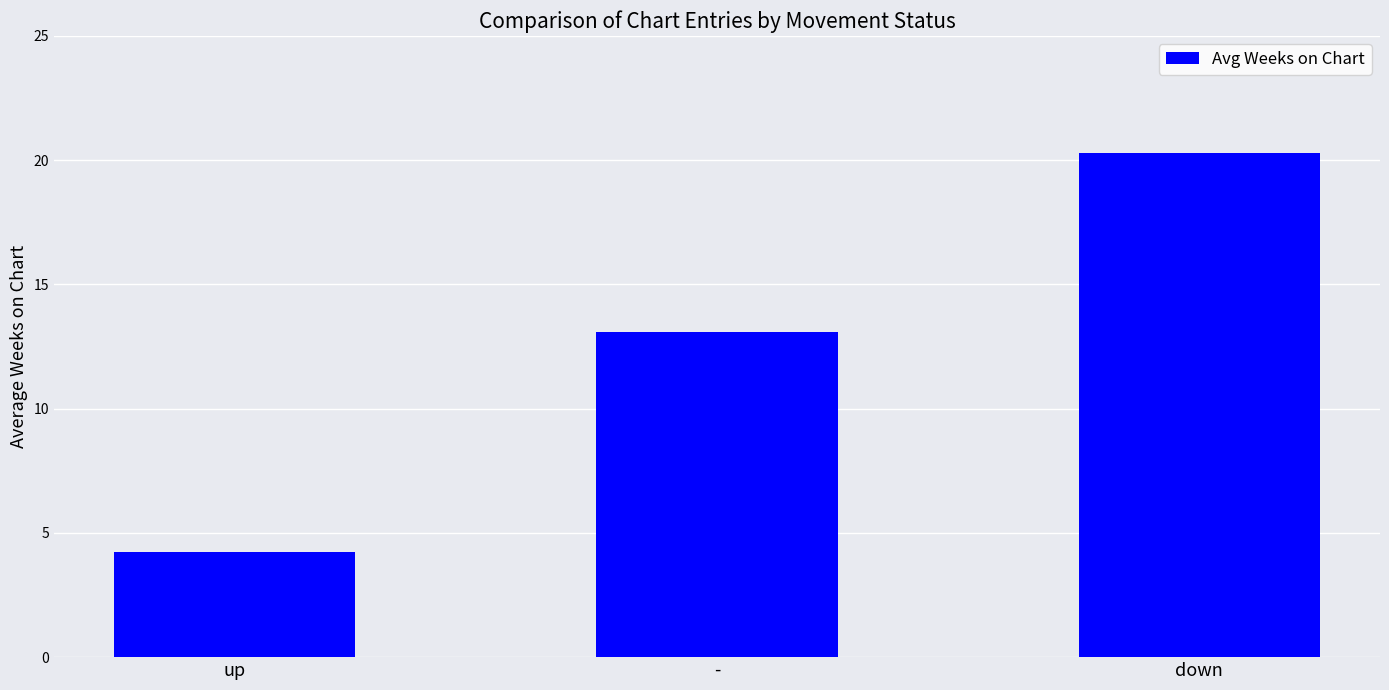

How many data points are less than 13?

1